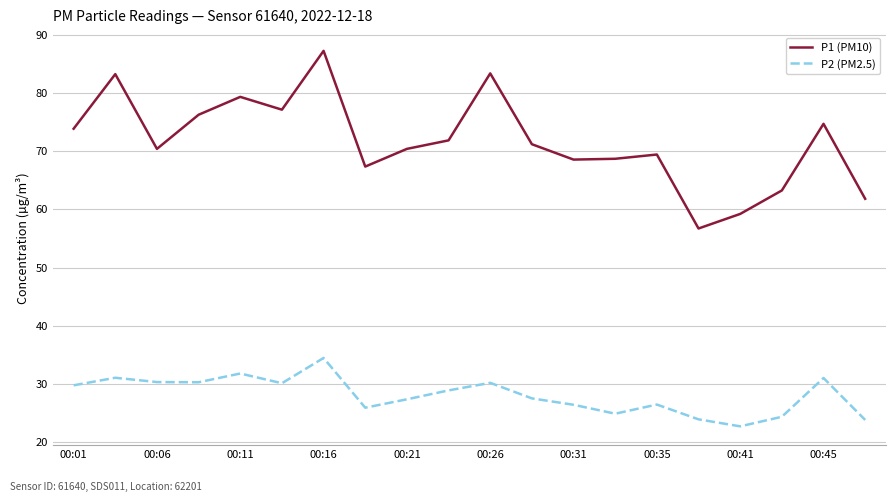

What is the greatest value displayed?

87.2